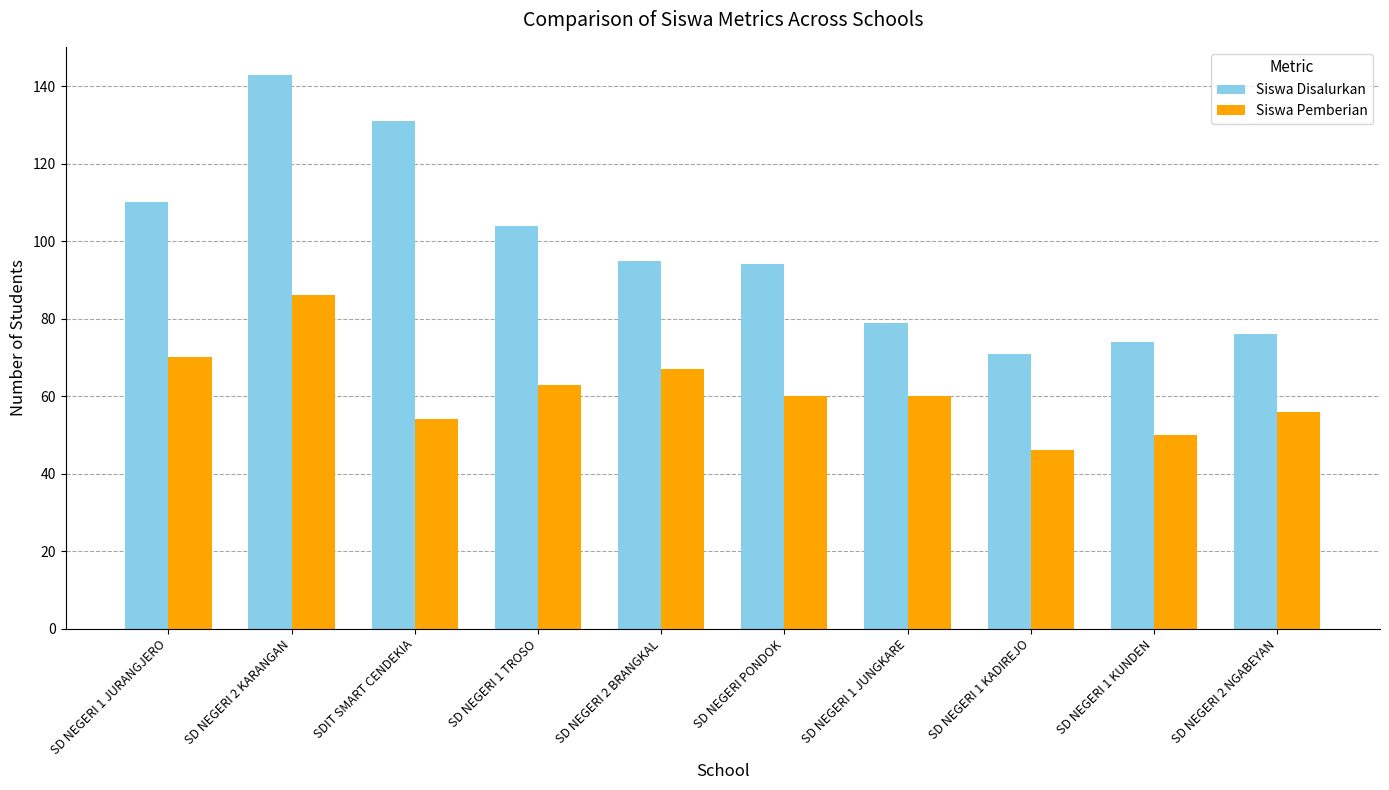

How many bars are there in each group?

2